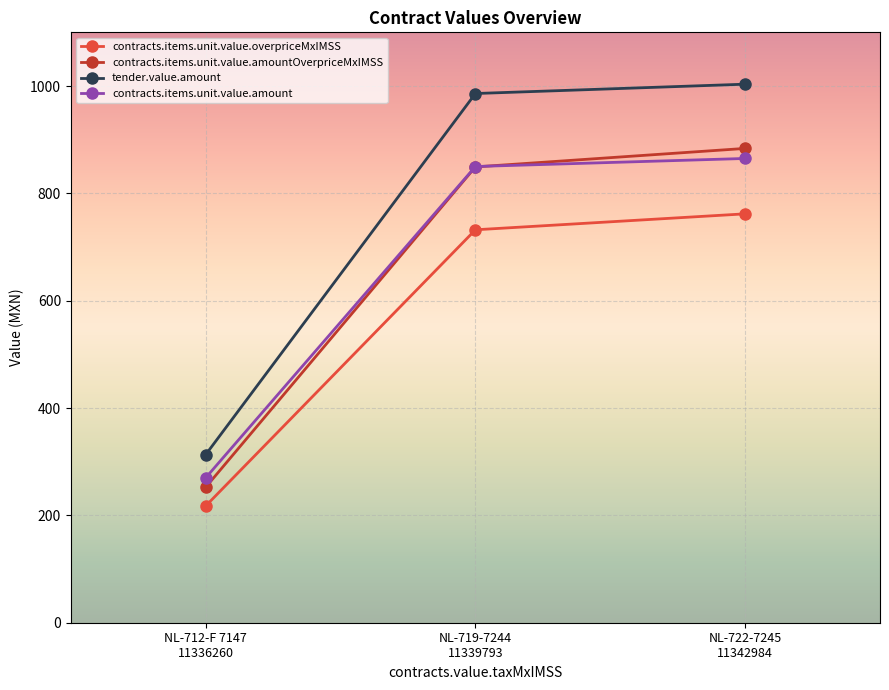

Which series has the widest spread of values?

tender.value.amount